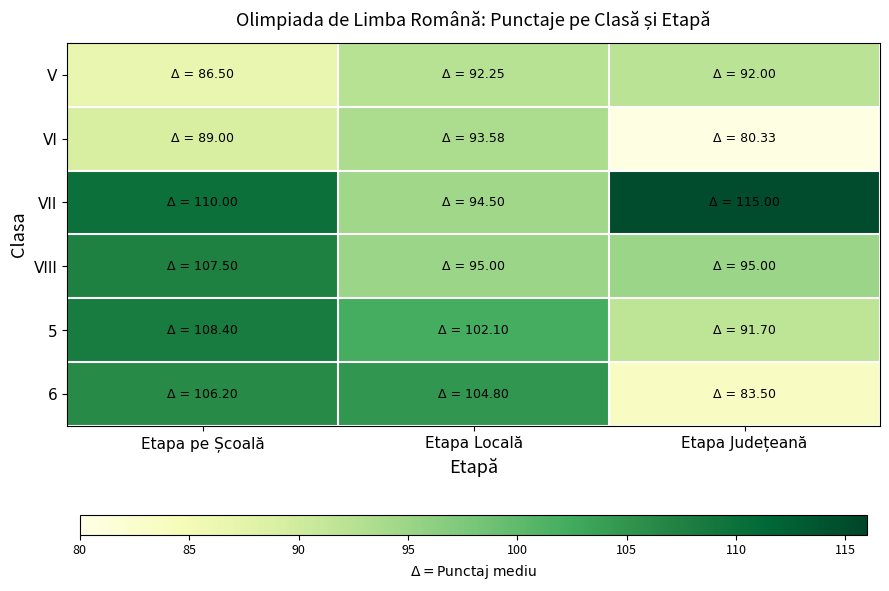

Which series has the widest spread of values?

6